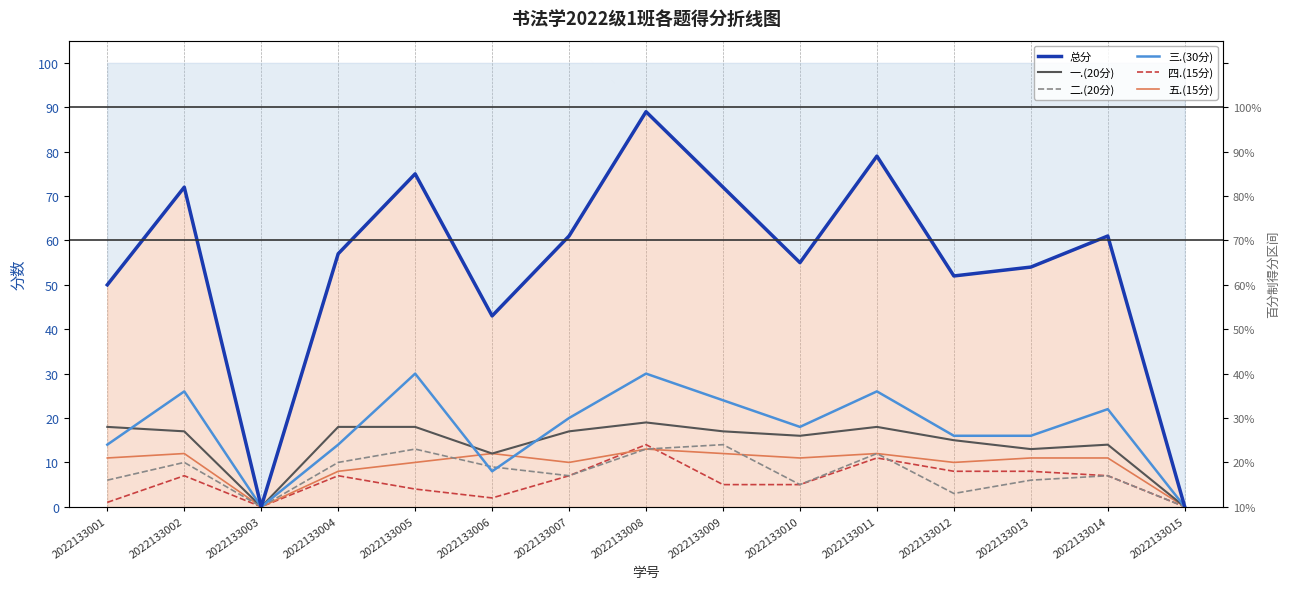

In 四.(15分), how many points are lower than both neighbors (excluding endpoints)?

2